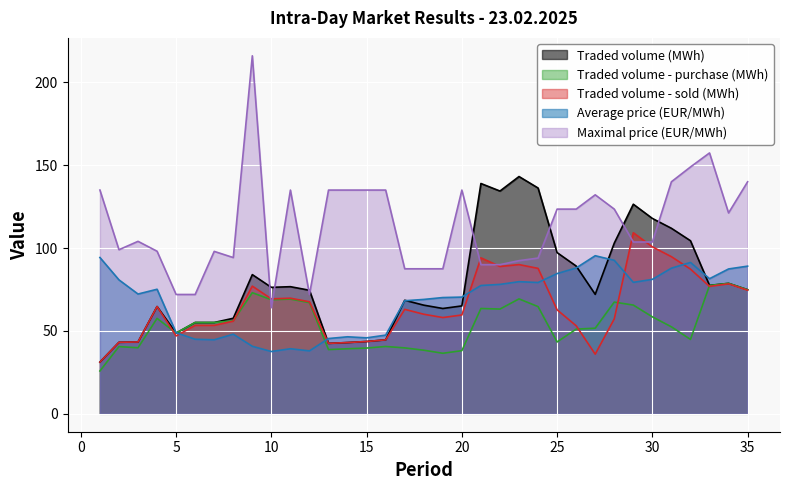

What is the difference between the Average price (EUR/MWh) values at 20 and 7?

25.8